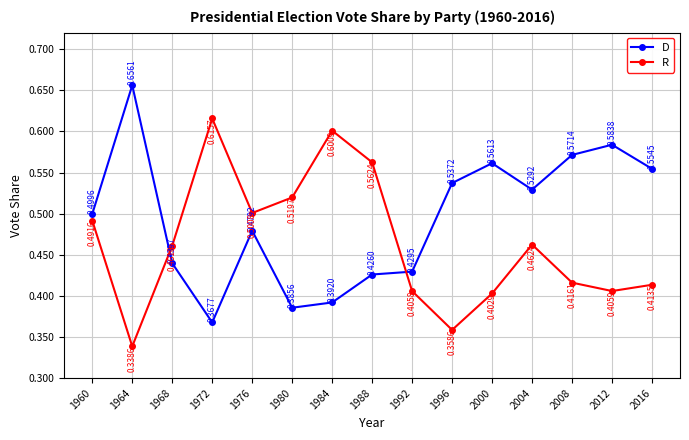

In D, how many points are lower than both neighbors (excluding endpoints)?

3